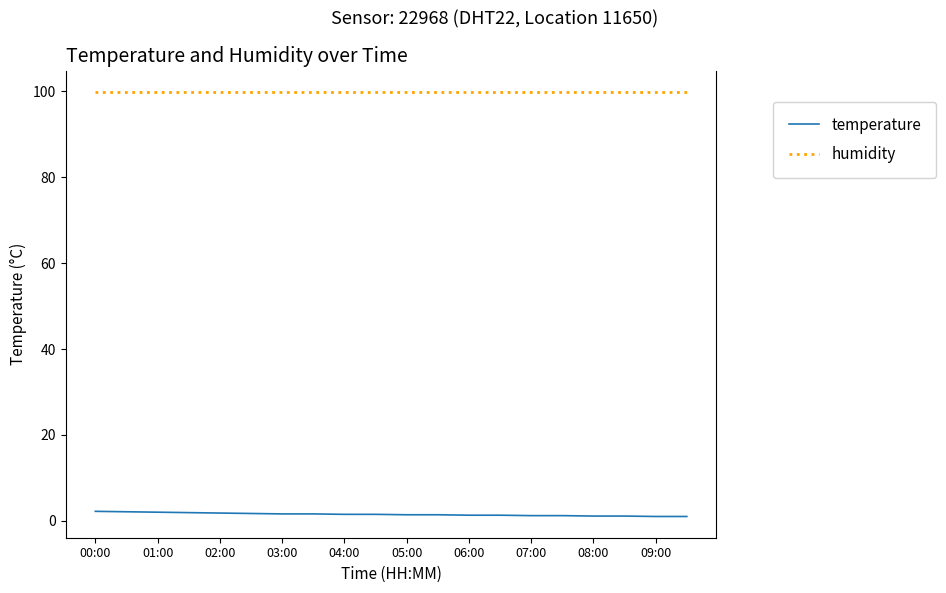

True or false: humidity and temperature intersect in this chart.

False